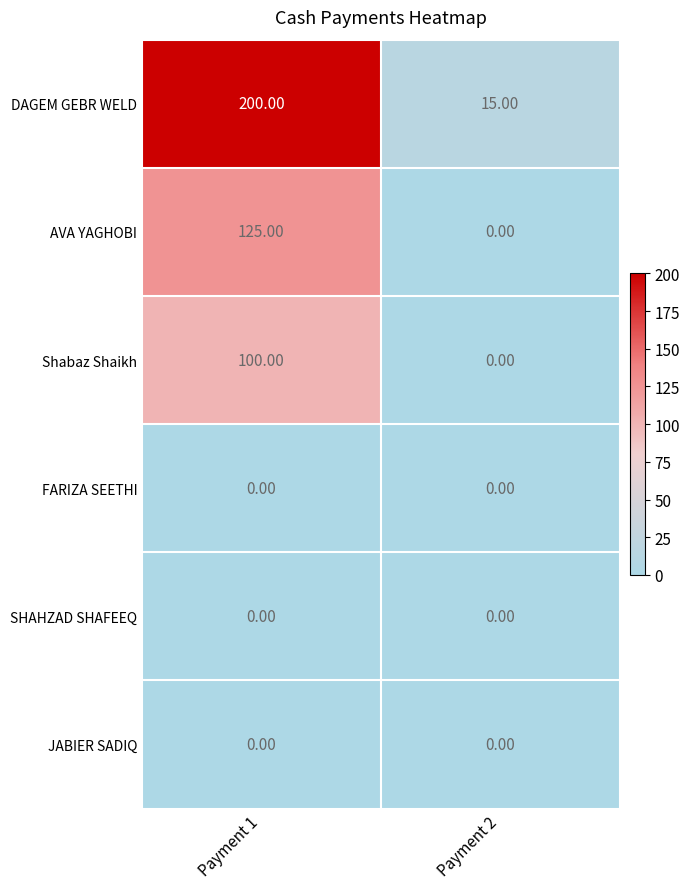

What is the total value across all series at Payment 2?

15